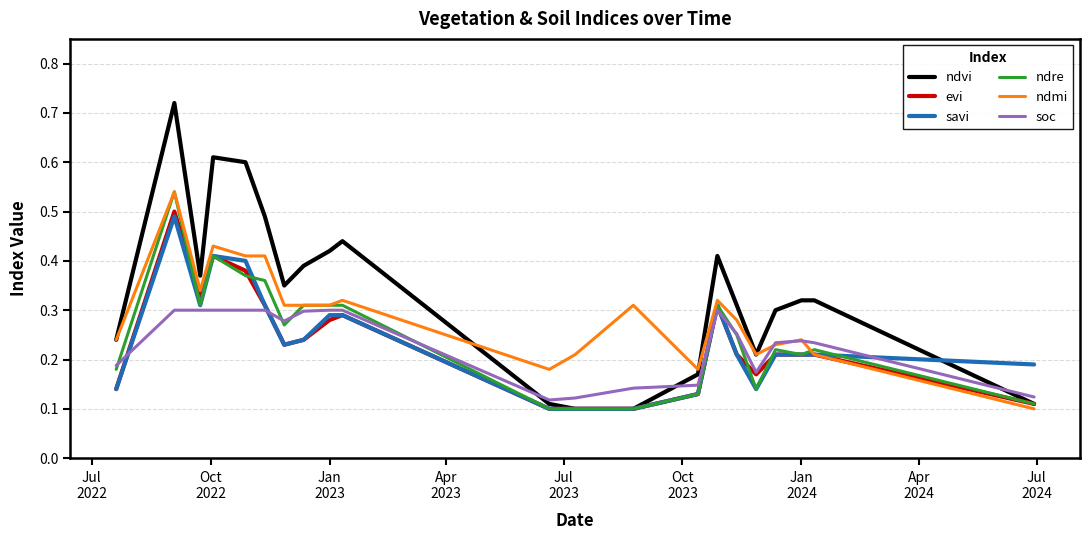

Which series has the largest total across all categories?

ndvi